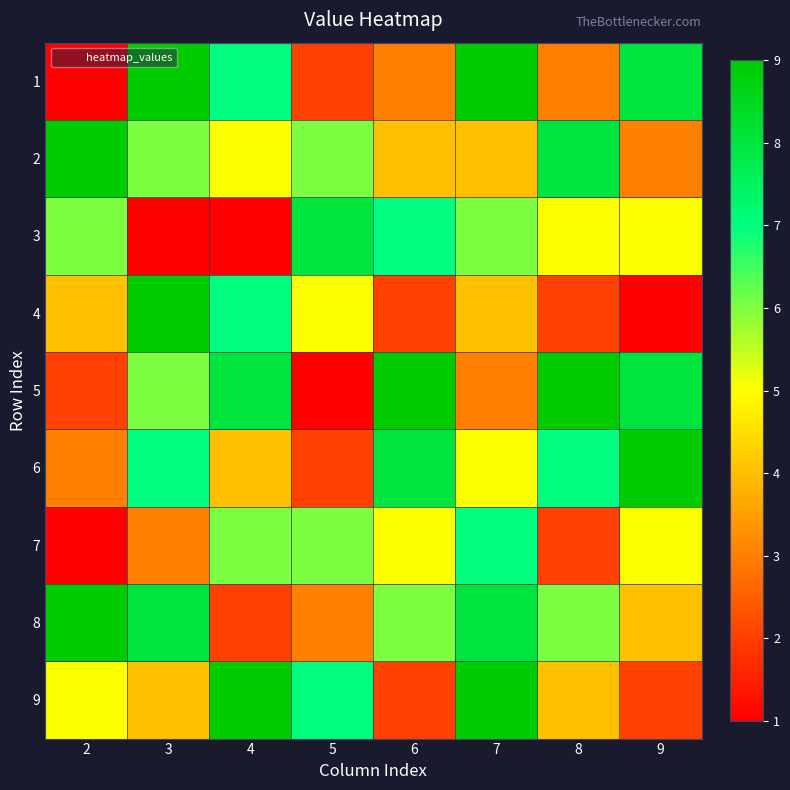

Reading left to right, what are all the values shown in this chart?

1: 2=1	3=9	4=7	5=2	6=3	7=9	8=3	9=8
2: 2=9	3=6	4=5	5=6	6=4	7=4	8=8	9=3
3: 2=6	3=1	4=1	5=8	6=7	7=6	8=5	9=5
4: 2=4	3=9	4=7	5=5	6=2	7=4	8=2	9=1
5: 2=2	3=6	4=8	5=1	6=9	7=3	8=9	9=8
6: 2=3	3=7	4=4	5=2	6=8	7=5	8=7	9=9
7: 2=1	3=3	4=6	5=6	6=5	7=7	8=2	9=5
8: 2=9	3=8	4=2	5=3	6=6	7=8	8=6	9=4
9: 2=5	3=4	4=9	5=7	6=2	7=9	8=4	9=2